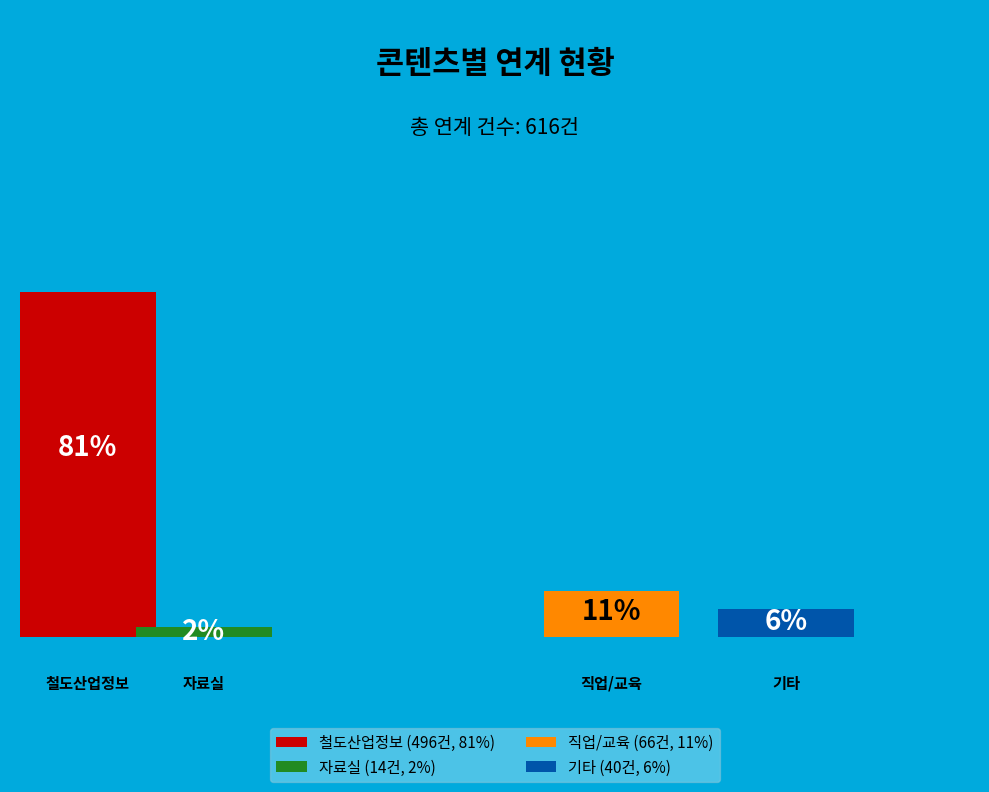

What is the change in value from 자료실 to 기타?

+26